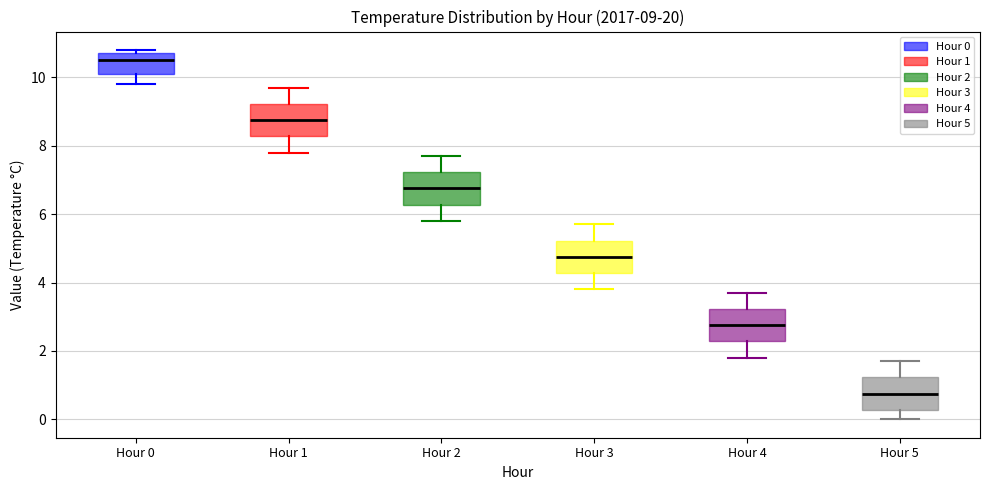

Which box has the lowest median line?

Hour 5